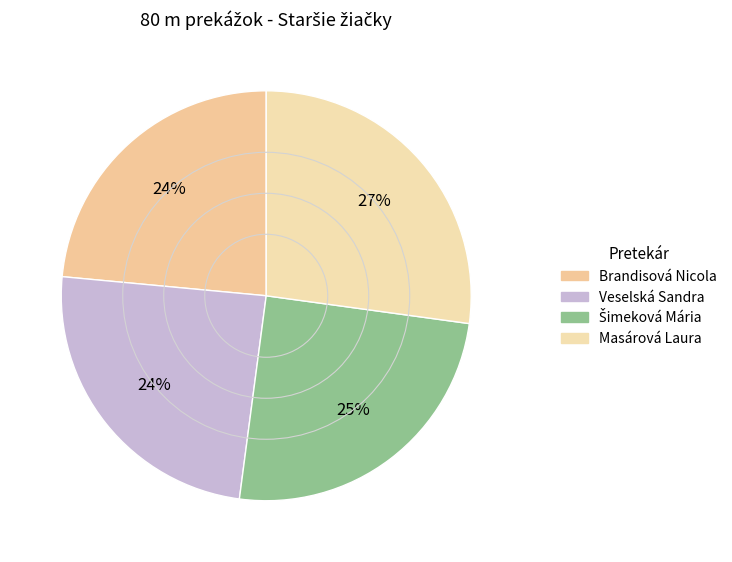

How many segments does this pie chart have?

4